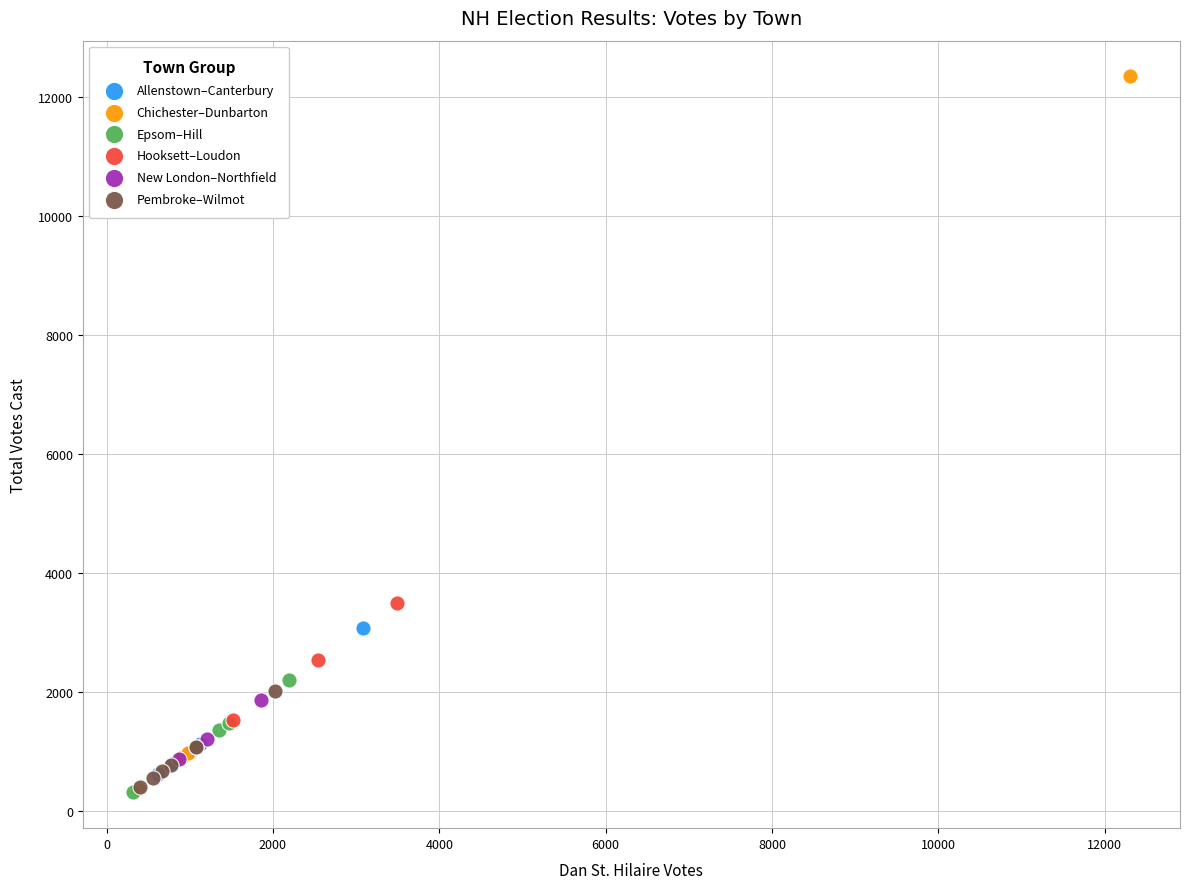

Which series has the widest spread of Y values?

Chichester–Dunbarton